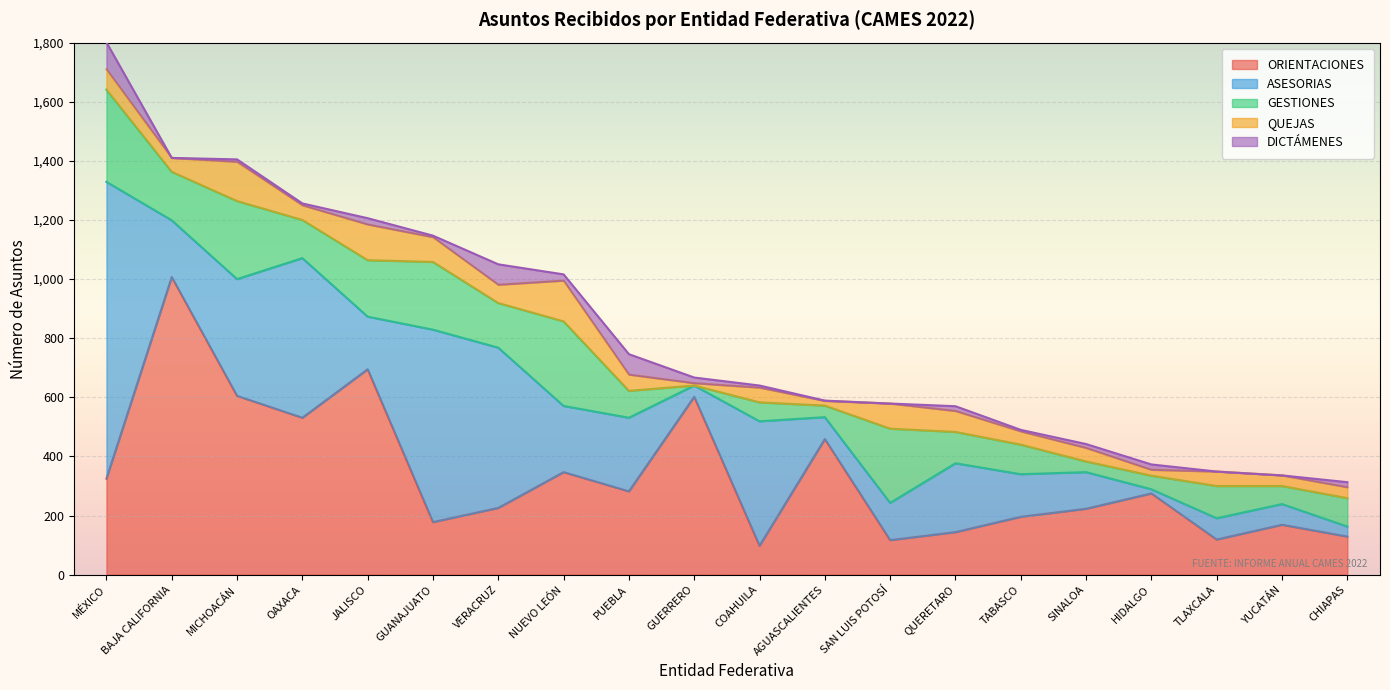

True or false: DICTÁMENES has a value of 8 at TABASCO.

False